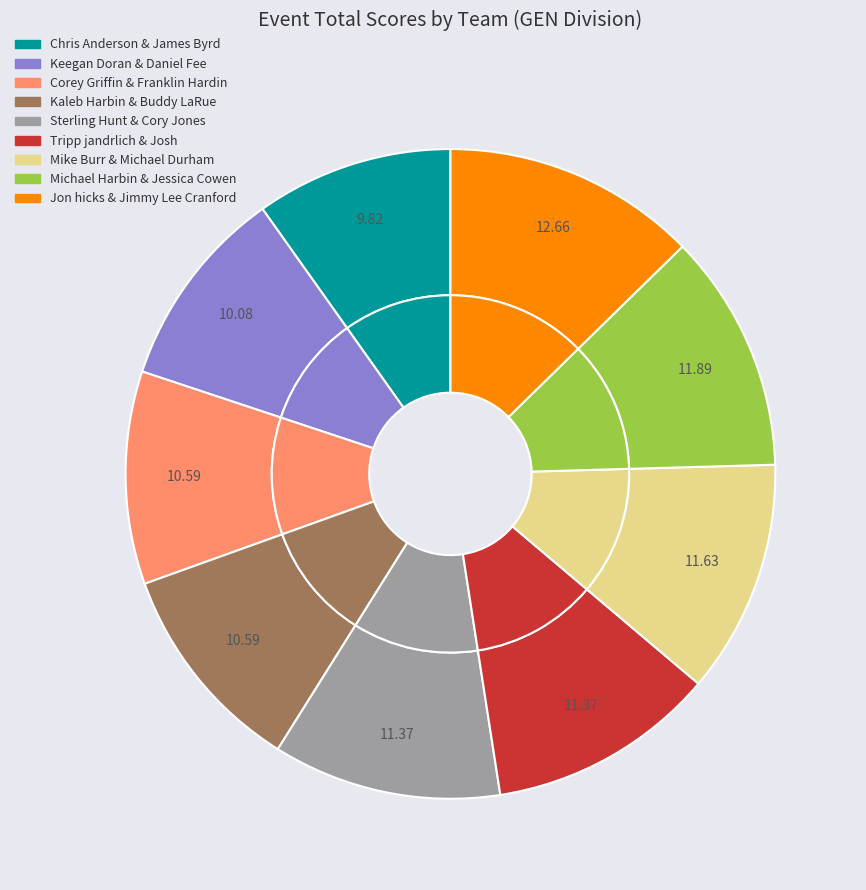

How many segments does this pie chart have?

9